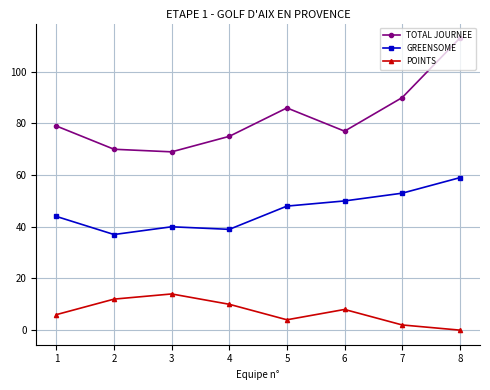

Reading right to left, what are all the values shown in this chart?

TOTAL JOURNEE: 113	90	77	86	75	69	70	79
GREENSOME: 59	53	50	48	39	40	37	44
POINTS: 0	2	8	4	10	14	12	6